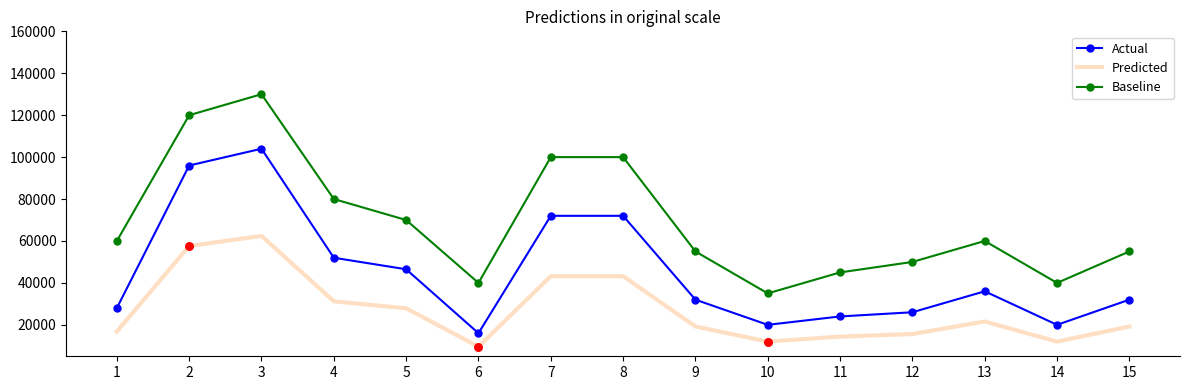

What are all the series names shown in the legend?

Actual, Predicted, Baseline